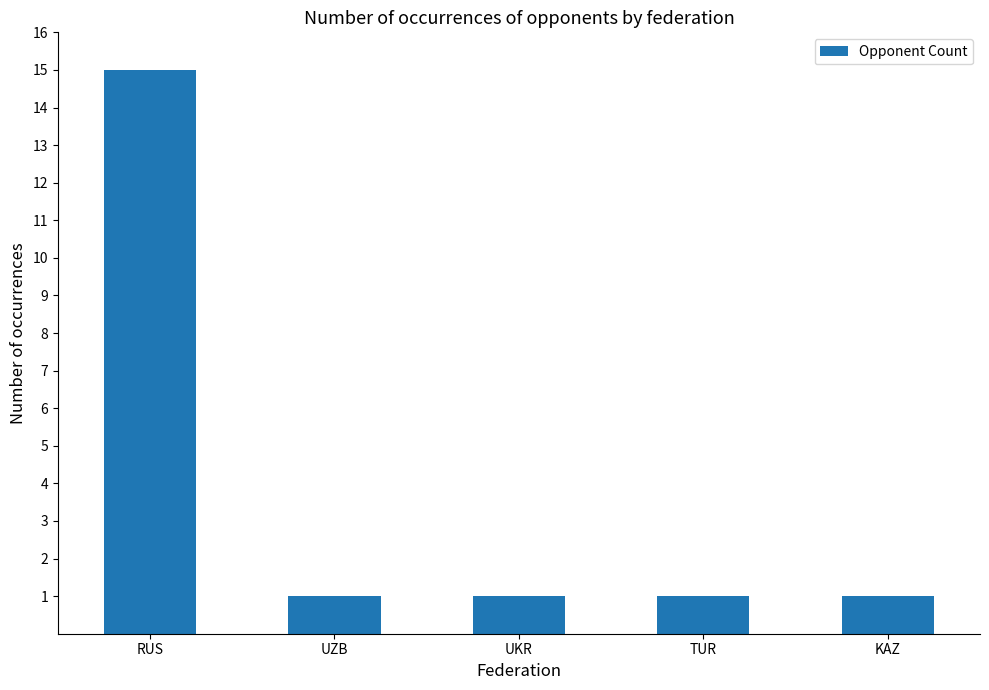

What is the value of the 2nd bar from the left?

1